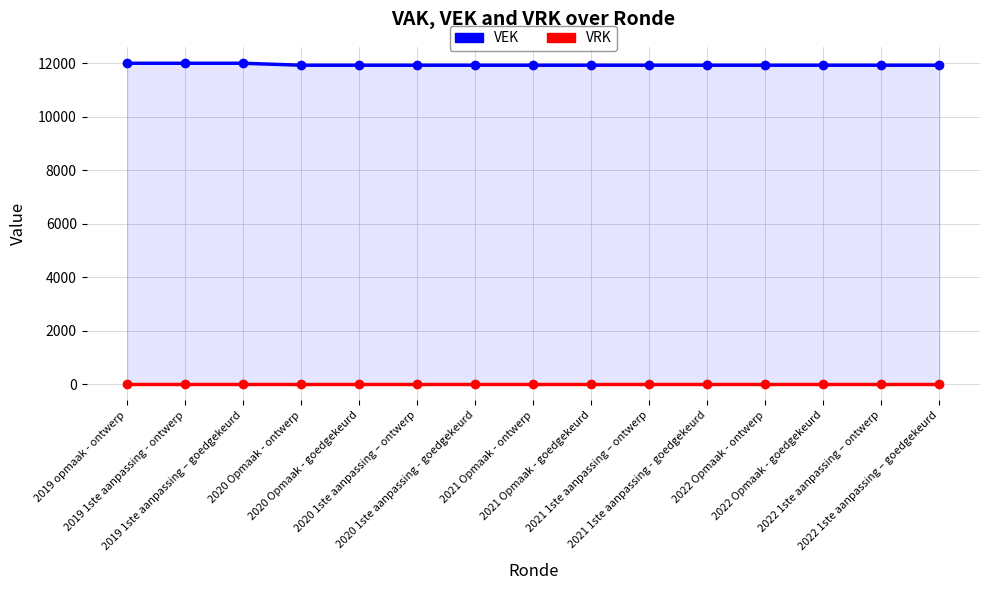

Reading left to right, what are all the values shown in this chart?

VEK: 11996	11996	11996	11923	11923	11923	11923	11923	11923	11923	11923	11923	11923	11923	11923
VRK: 0	0	0	0	0	0	0	0	0	0	0	0	0	0	0